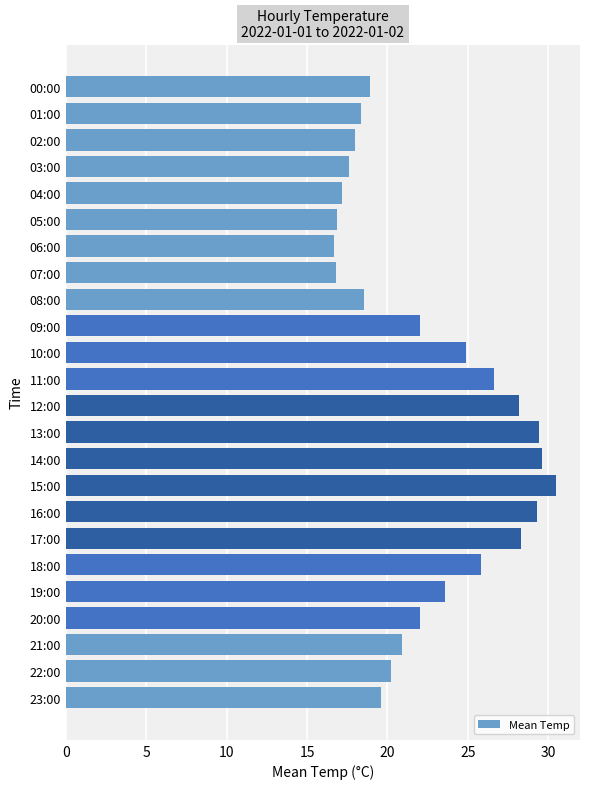

What is the minimum value shown in the chart?

16.7